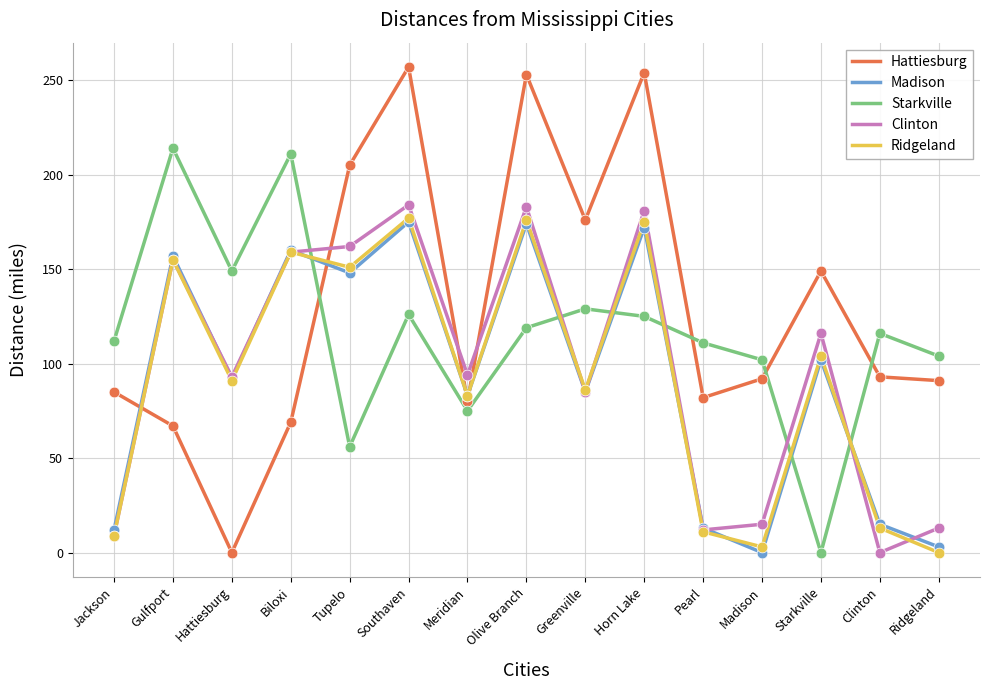

Which series has the largest range (max minus min)?

Hattiesburg